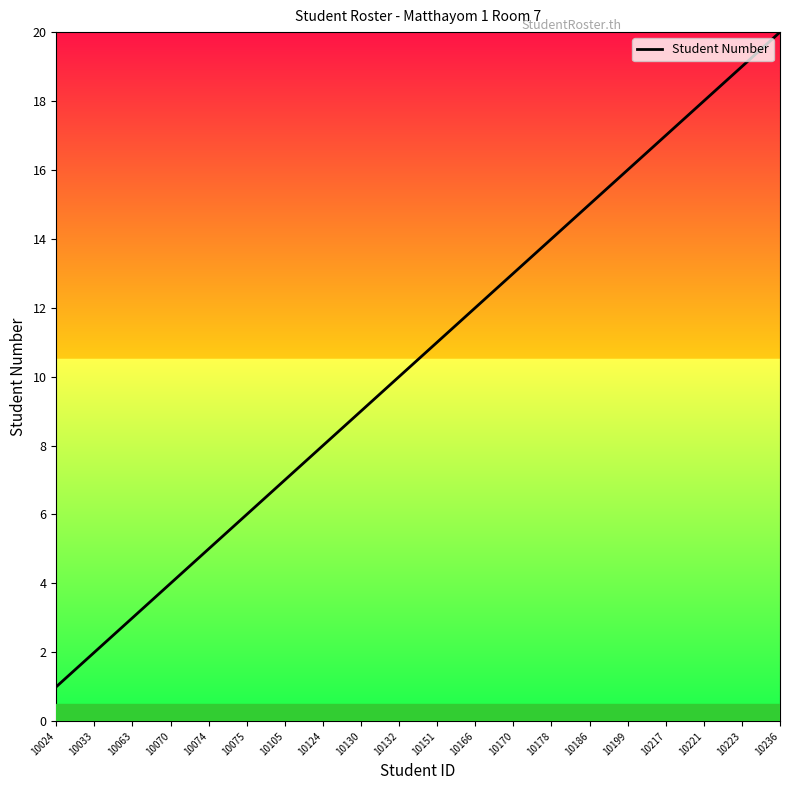

Between 10170 and 10105, which is larger?

10170